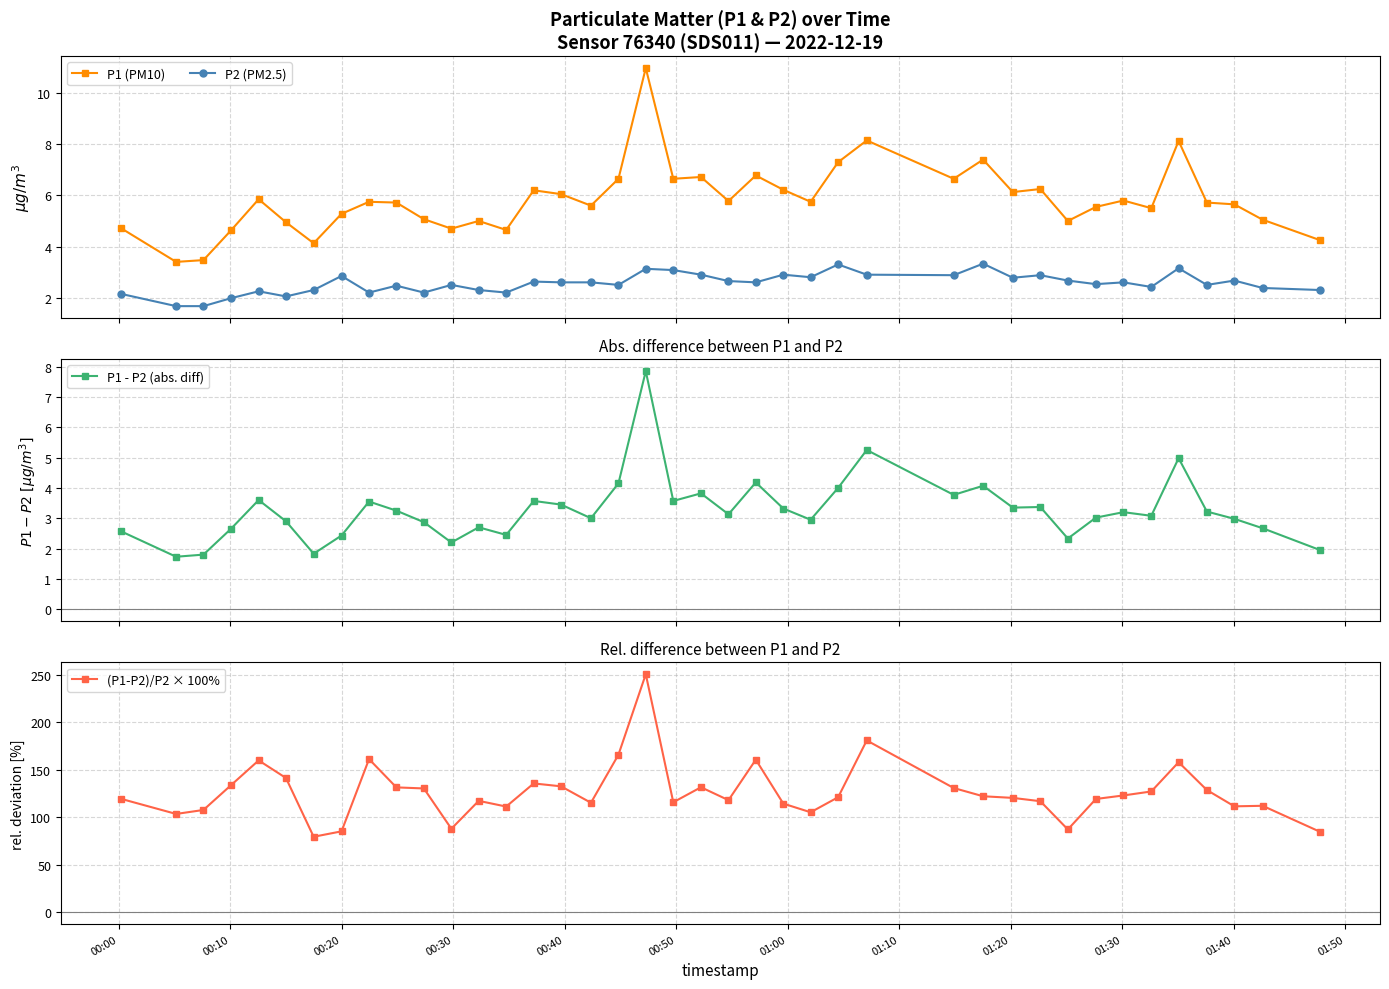

What are all the series names shown in the legend?

P1 (PM10), P2 (PM2.5), P1 - P2 (abs. diff), (P1-P2)/P2 × 100%